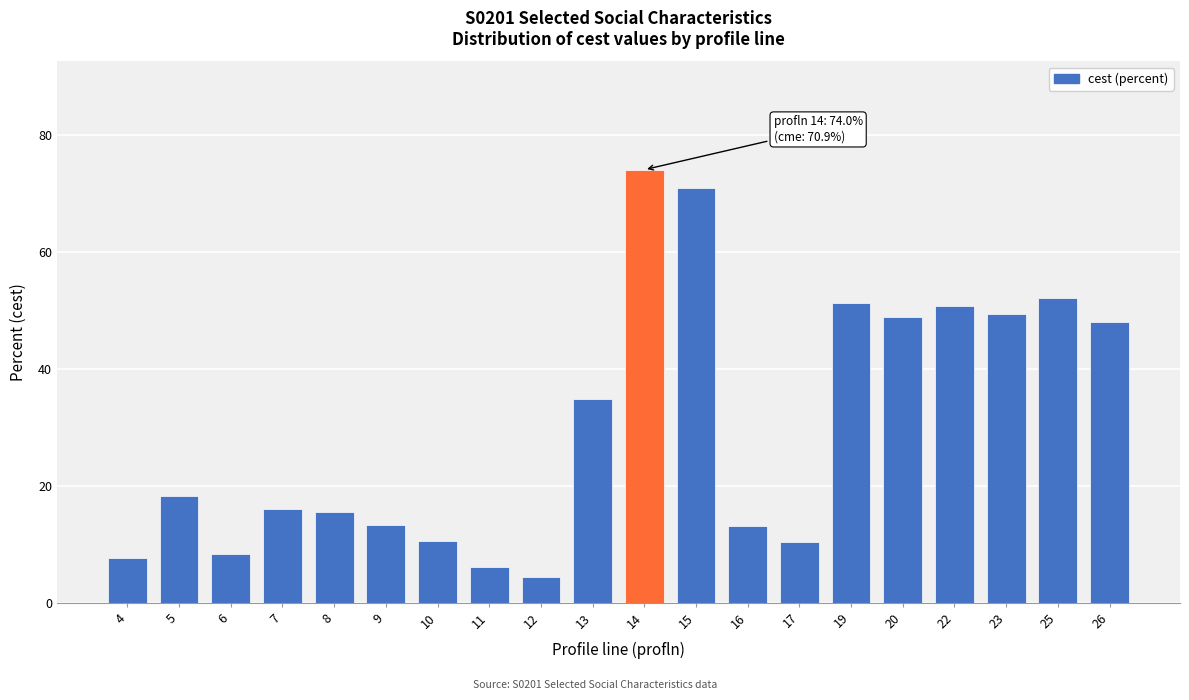

What is the change in value from 13 to 15?

+36.1